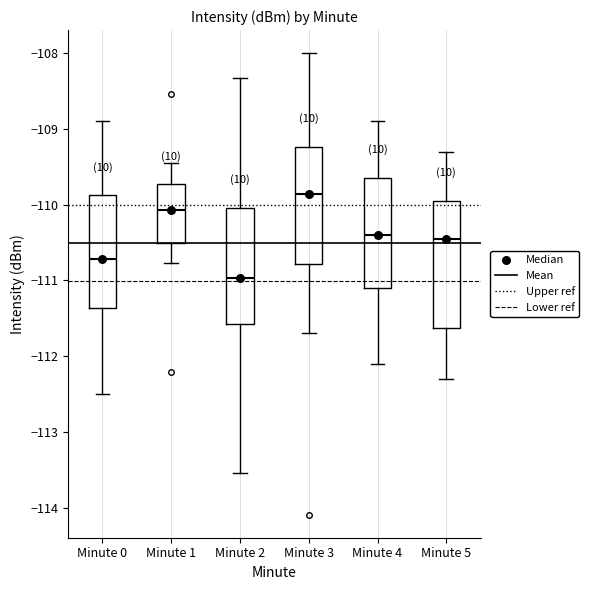

Comparing the boxes themselves (not the whiskers), which one is the tallest?

Minute 5